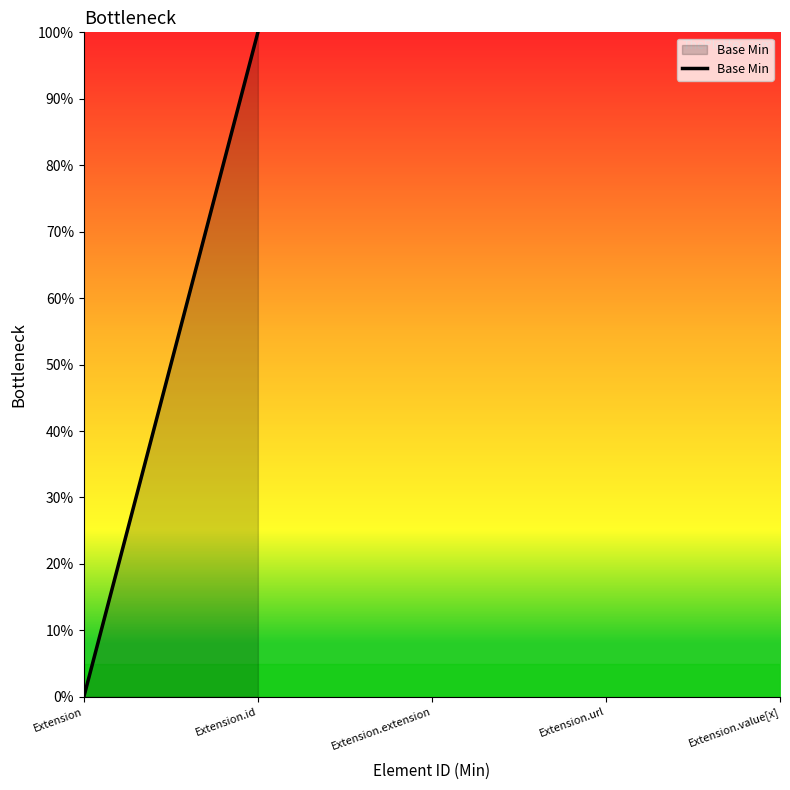

What is the label of the 4th point from the left?

Extension.id